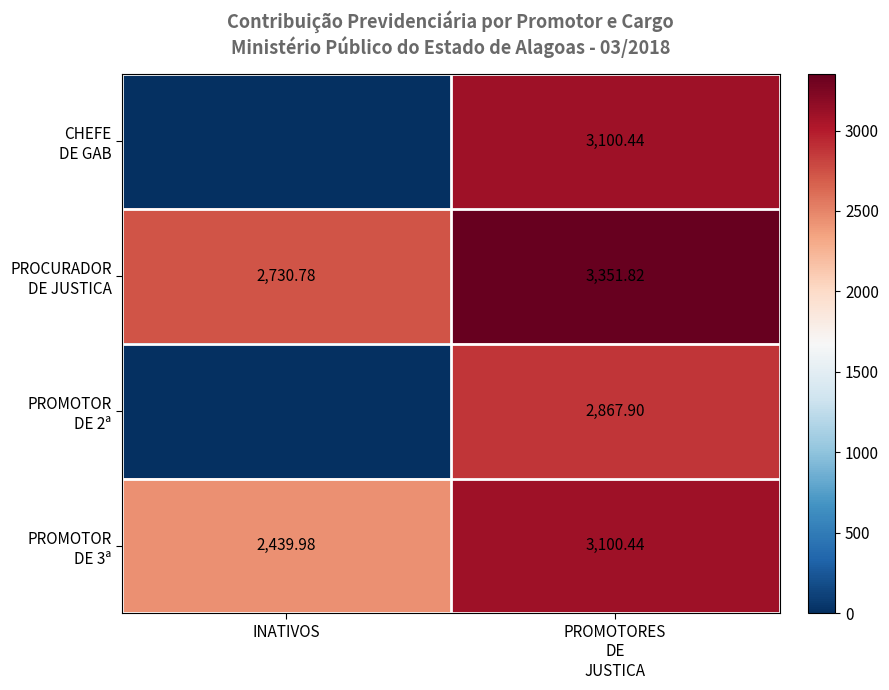

The value of PROMOTOR DE 3ª at PROMOTORES DE JUSTICA is 758.8. True or false?

False